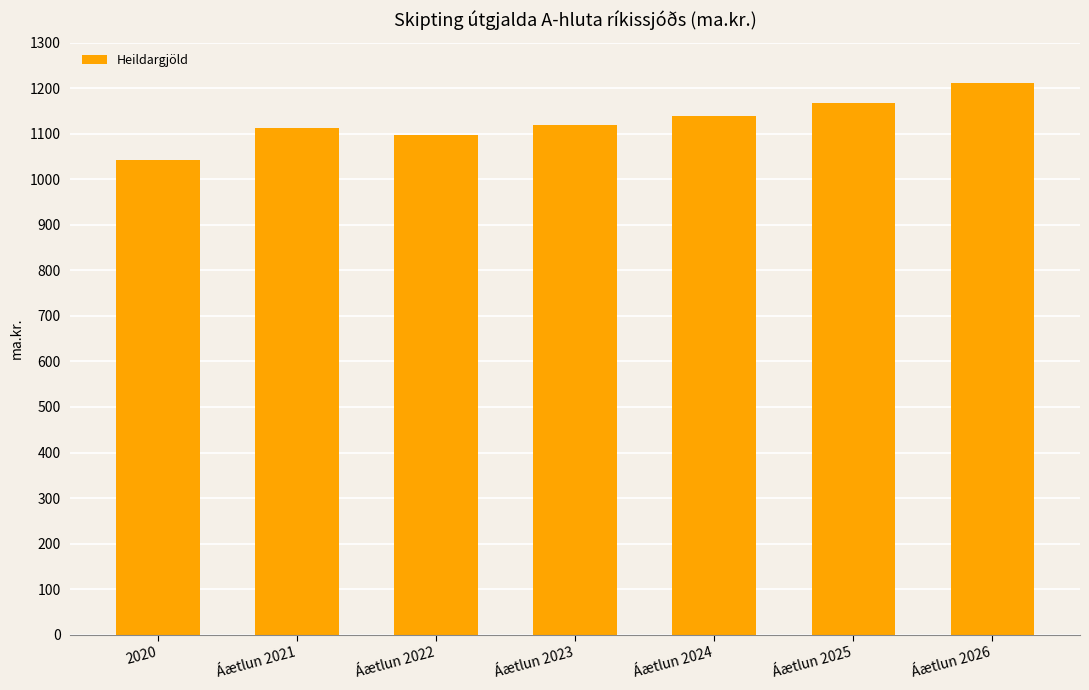

What position from the right is Áætlun 2021?

6